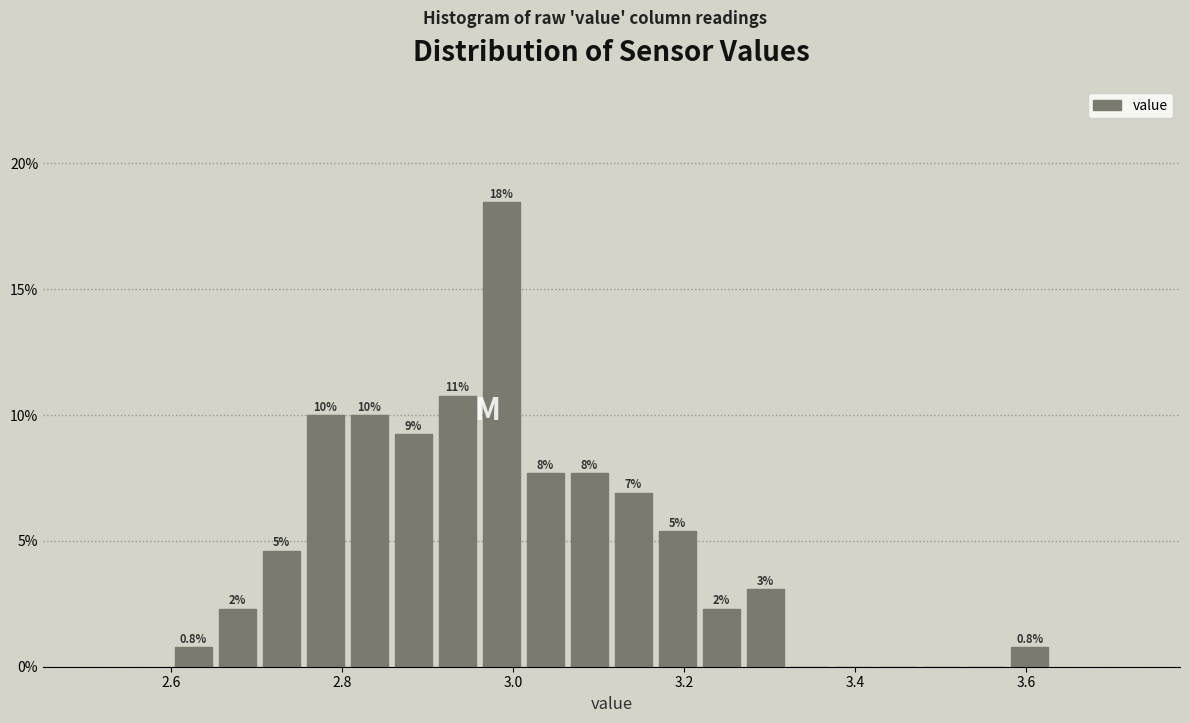

Around what value on the x-axis is the tallest bar? Give the approximate position of its centre, as read against the axis.

2.98